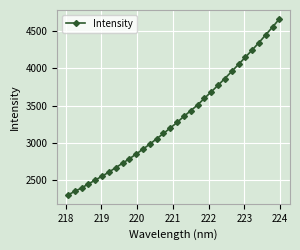

What is the sum of all values?

106319.6